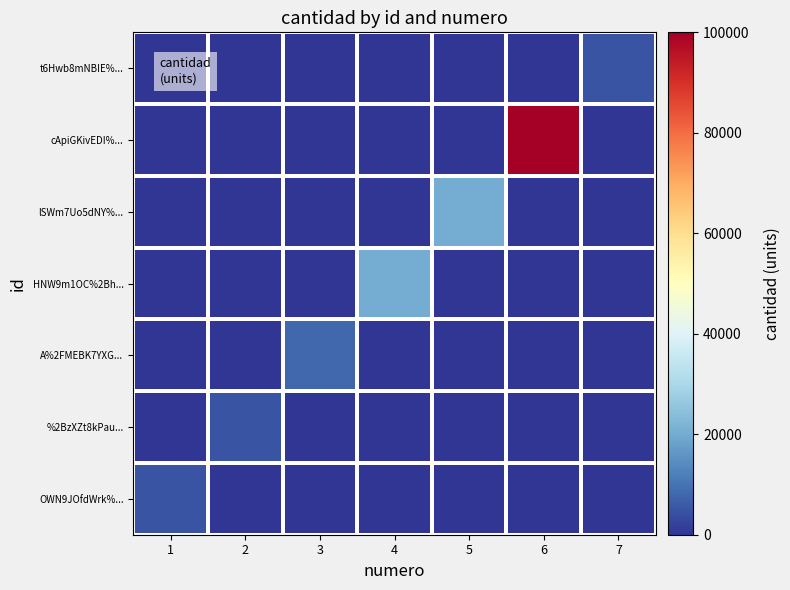

Reading right to left, transcribe all the data shown in this chart.

OWN9JOfdWrk%...: 7=0	6=0	5=0	4=0	3=0	2=0	1=5000
%2BzXZt8kPau...: 7=0	6=0	5=0	4=0	3=0	2=5000	1=0
A%2FMEBK7YXG...: 7=0	6=0	5=0	4=0	3=8000	2=0	1=0
HNW9m1OC%2Bh...: 7=0	6=0	5=0	4=20000	3=0	2=0	1=0
lSWm7Uo5dNY%...: 7=0	6=0	5=20000	4=0	3=0	2=0	1=0
cApiGKivEDI%...: 7=0	6=100000	5=0	4=0	3=0	2=0	1=0
t6Hwb8mNBIE%...: 7=5000	6=0	5=0	4=0	3=0	2=0	1=0